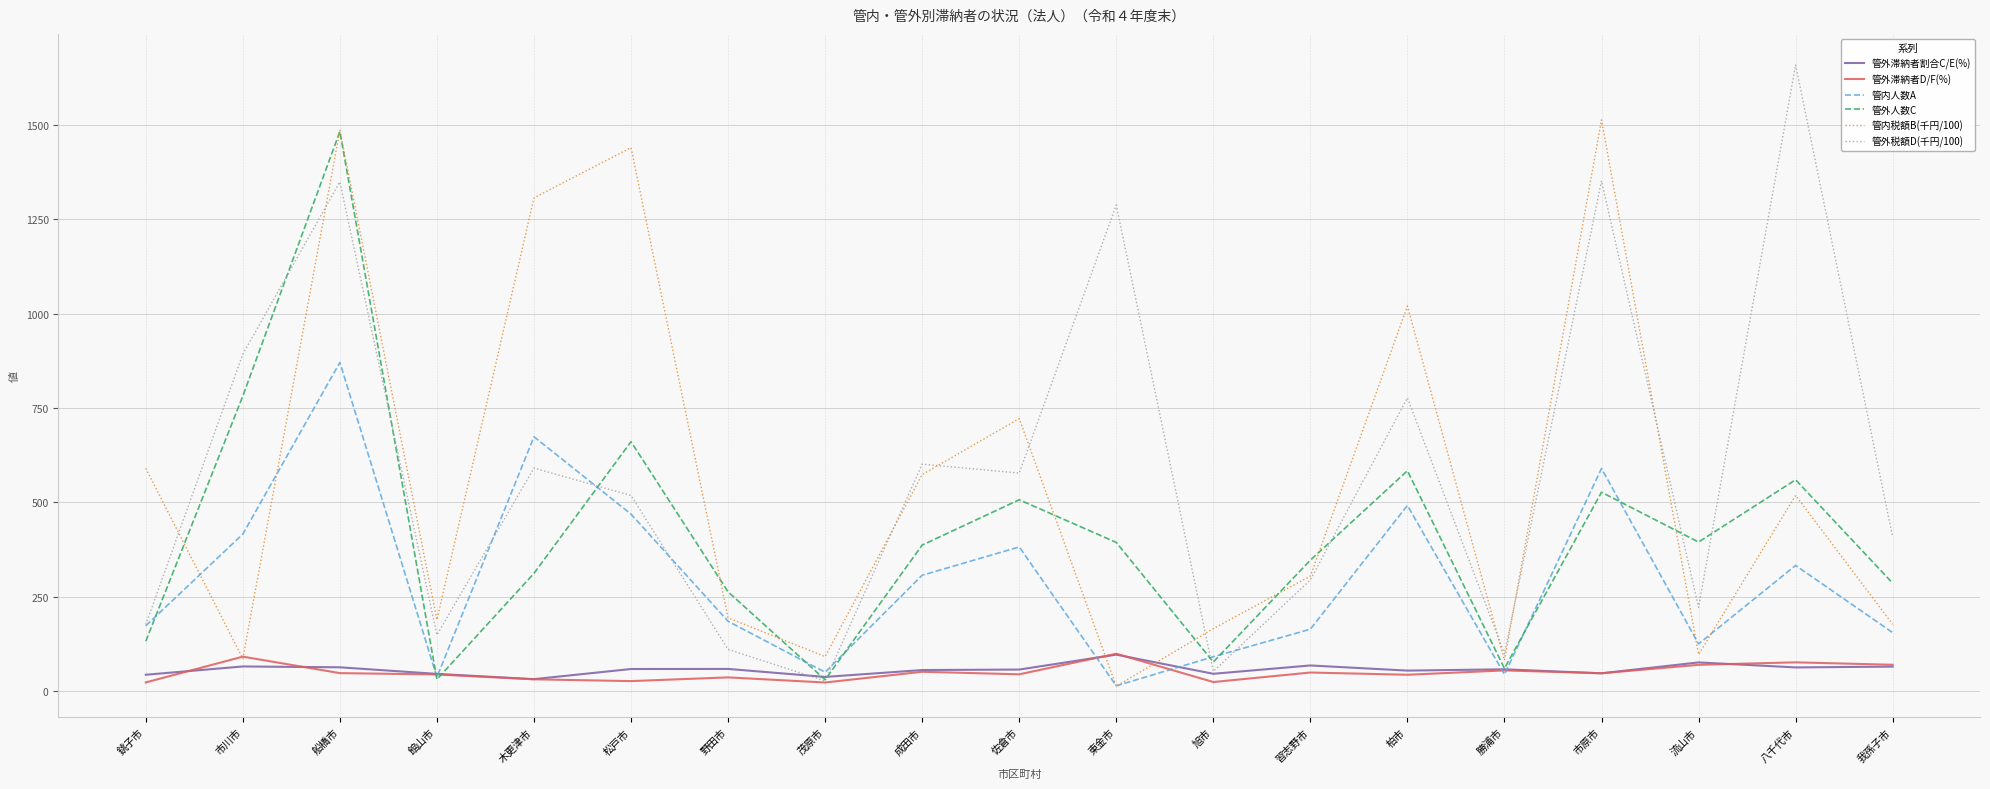

What are all the series names shown in the legend?

管外滞納者割合C/E(%), 管外滞納者D/F(%), 管内人数A, 管外人数C, 管内税額B(千円/100), 管外税額D(千円/100)